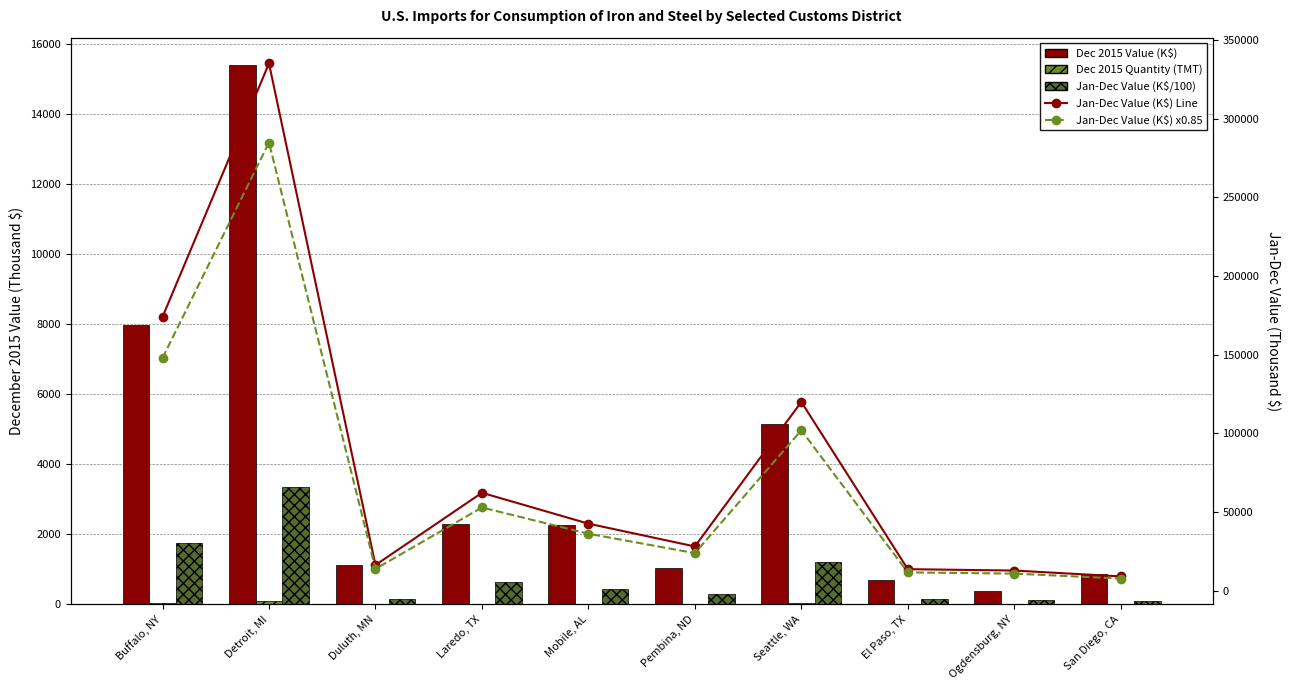

Reading right to left, transcribe all the data shown in this chart.

Dec 2015 Value (K$): San Diego, CA=876	Ogdensburg, NY=375	El Paso, TX=701	Seattle, WA=5140	Pembina, ND=1040	Mobile, AL=2250	Laredo, TX=2290	Duluth, MN=1120	Detroit, MI=15400	Buffalo, NY=7980
Dec 2015 Quantity (TMT): San Diego, CA=3	Ogdensburg, NY=2	El Paso, TX=2	Seattle, WA=35	Pembina, ND=5	Mobile, AL=5	Laredo, TX=5	Duluth, MN=7	Detroit, MI=84	Buffalo, NY=29
Jan-Dec Value (K$/100): San Diego, CA=92	Ogdensburg, NY=129	El Paso, TX=138	Seattle, WA=1200	Pembina, ND=282	Mobile, AL=427	Laredo, TX=623	Duluth, MN=164	Detroit, MI=3350	Buffalo, NY=1740
Jan-Dec Value (K$) Line: San Diego, CA=9200	Ogdensburg, NY=12900	El Paso, TX=13800	Seattle, WA=120000	Pembina, ND=28200	Mobile, AL=42700	Laredo, TX=62300	Duluth, MN=16400	Detroit, MI=335000	Buffalo, NY=174000
Jan-Dec Value (K$) x0.85: San Diego, CA=7820	Ogdensburg, NY=10965	El Paso, TX=11730	Seattle, WA=102000	Pembina, ND=23970	Mobile, AL=36295	Laredo, TX=52955	Duluth, MN=13940	Detroit, MI=284750	Buffalo, NY=147900